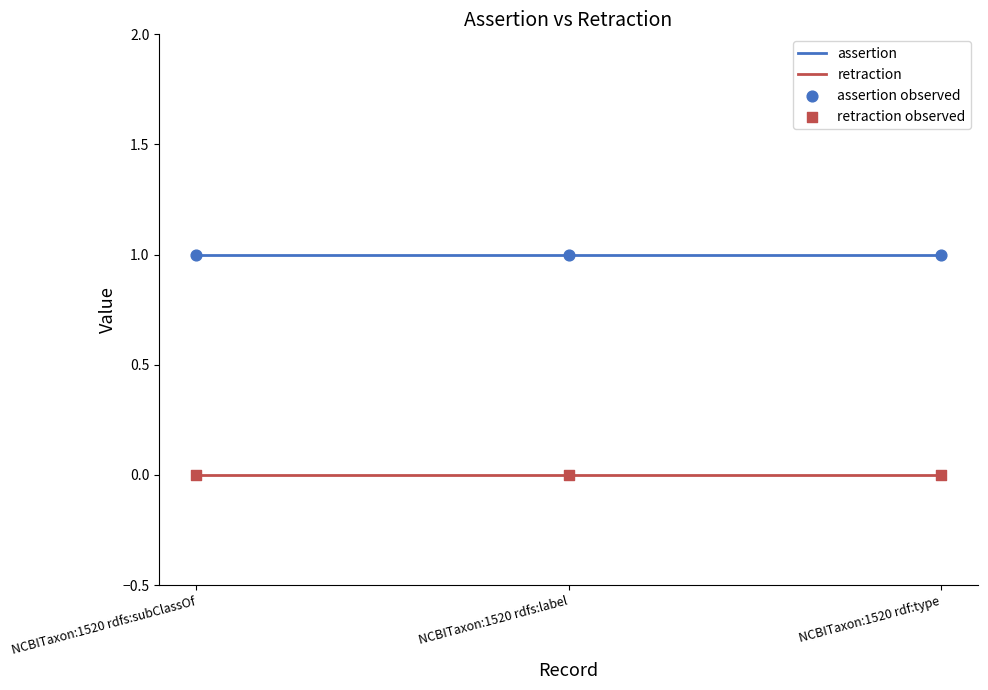

What is the total value across all series at NCBITaxon:1520 rdfs:label?

1